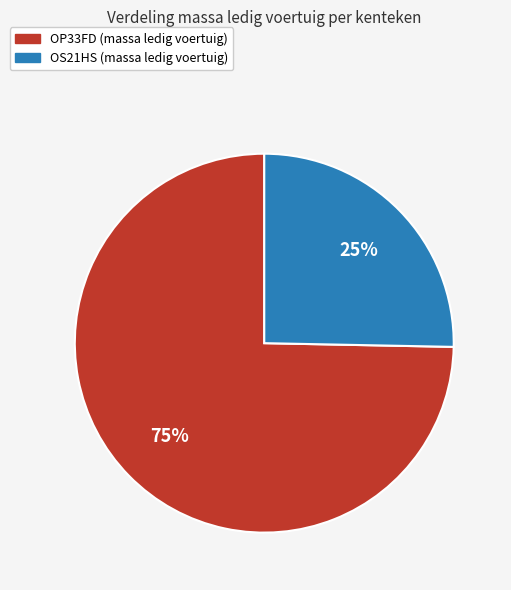

What percentage is the OS21HS slice, to the nearest percent?

25%